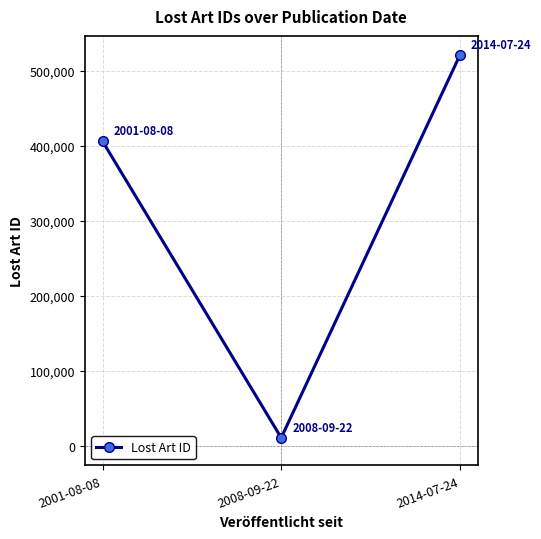

What is the greatest value displayed?

520788